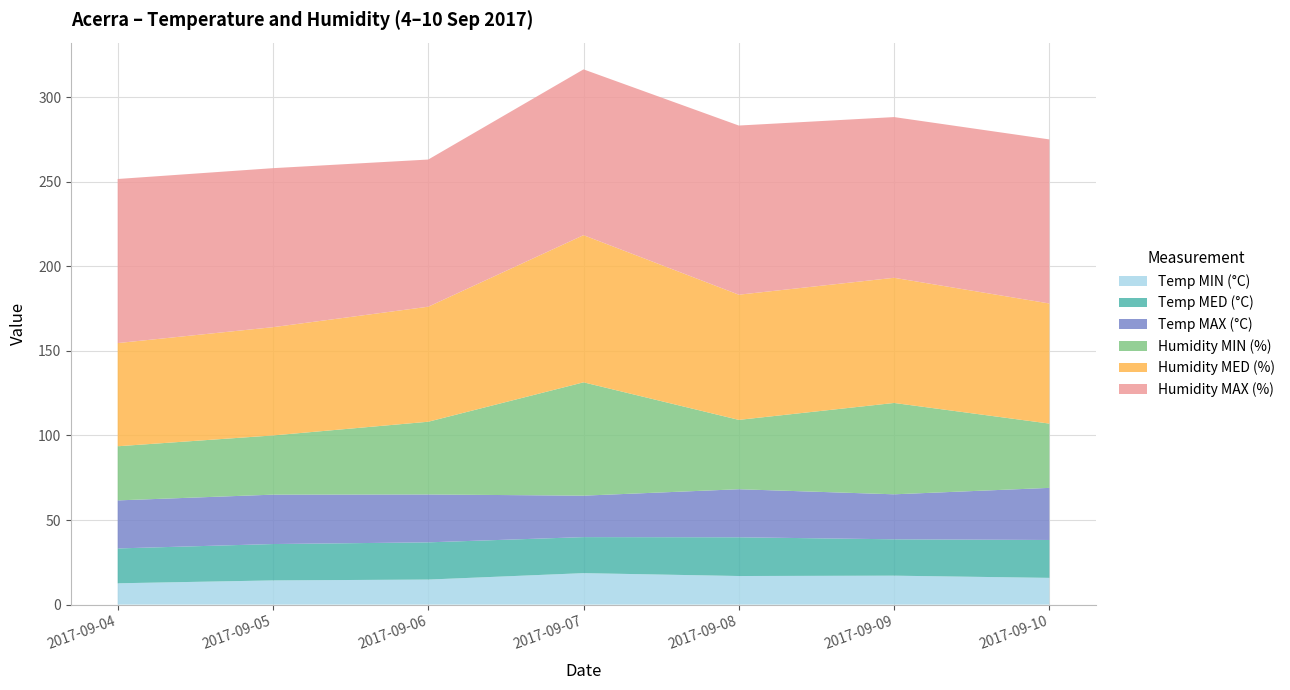

Reading left to right, extract all data points from this chart.

Temp MIN (°C): 12.6	14.3	14.8	18.6	16.9	17.1	15.8
Temp MED (°C): 20.6	21.5	22.0	21.3	22.9	21.5	22.4
Temp MAX (°C): 28.4	29.2	28.3	24.5	28.4	26.6	30.8
Humidity MIN (%): 32.0	35.0	43.0	67.0	41.0	54.0	38.0
Humidity MED (%): 61.0	64.0	68.0	87.0	74.0	74.0	71.0
Humidity MAX (%): 97.0	94.0	87.0	98.0	100.0	95.0	97.0